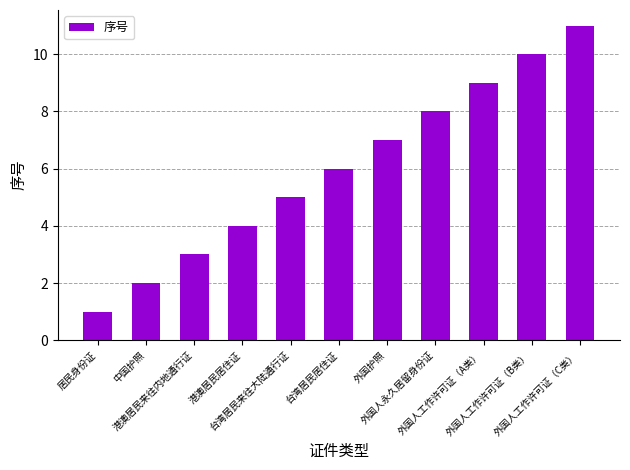

Does the chart contain stacked bars?

No